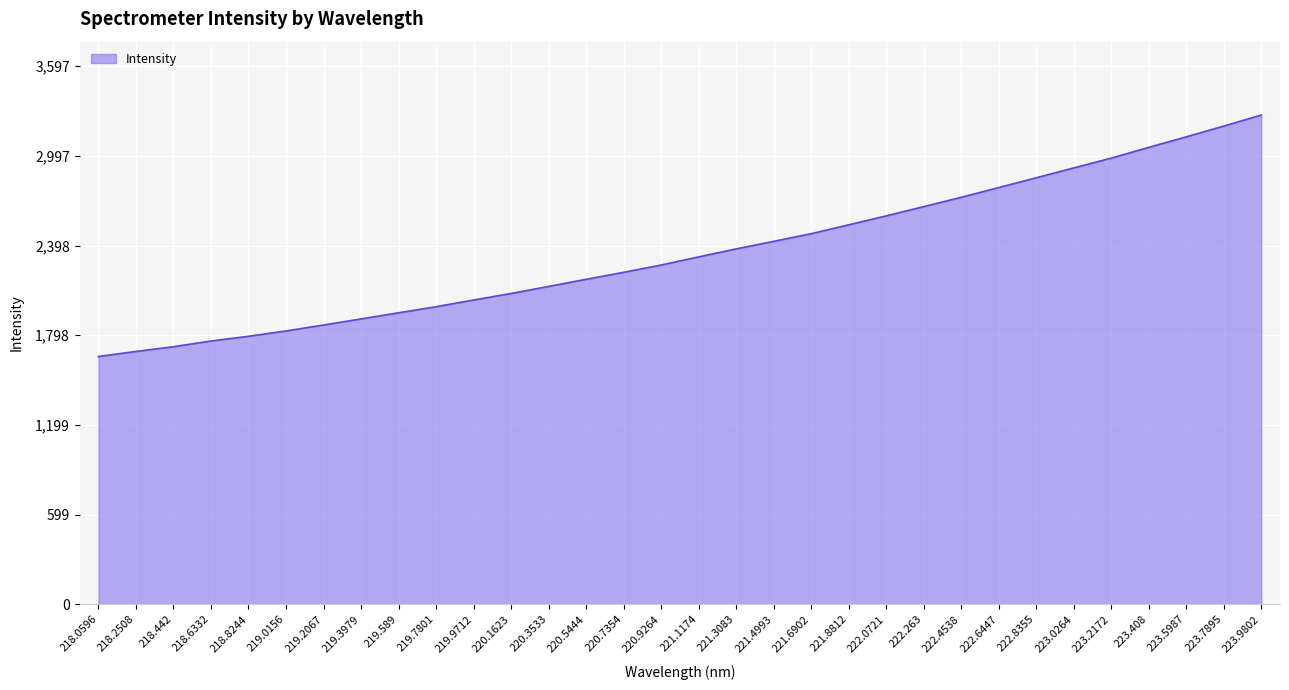

The value at 223.0264 is 2916.9. True or false?

True